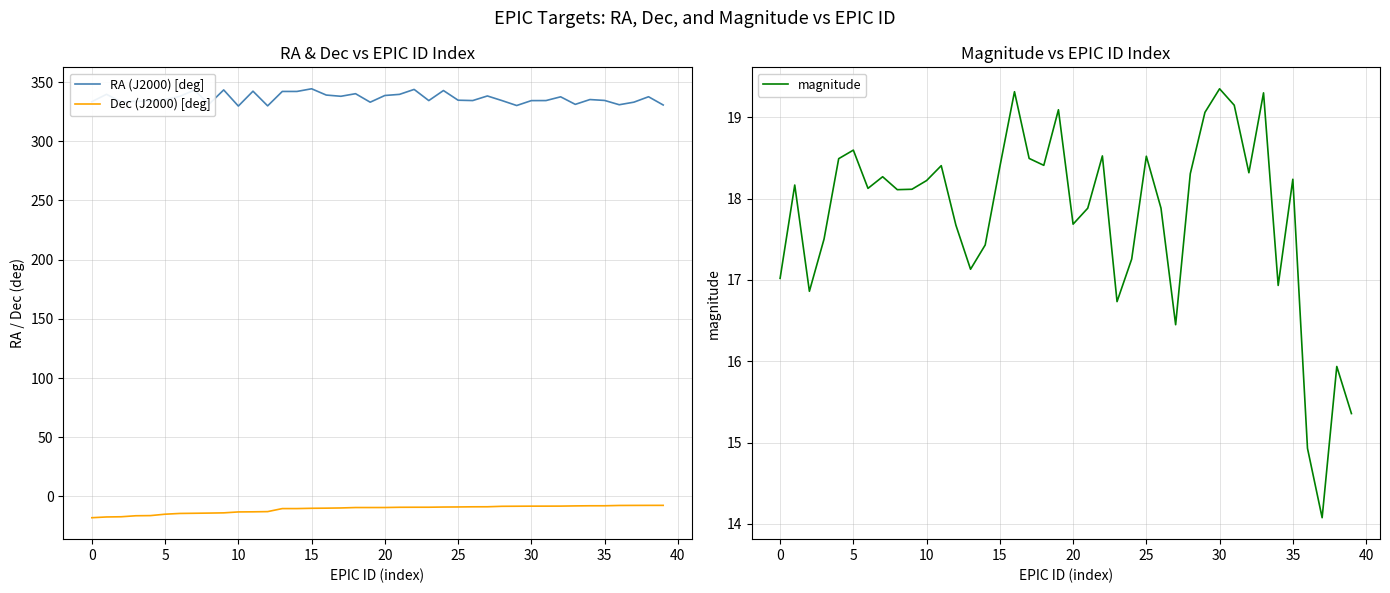

What is the minimum value for RA (J2000) [deg]?

329.7